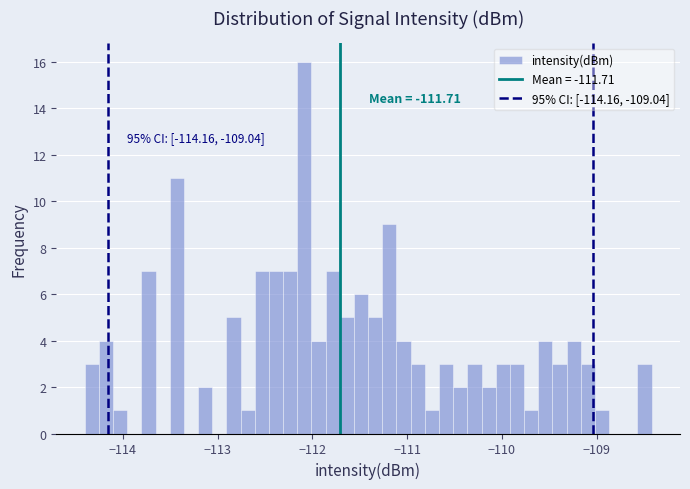

Read against the x-axis, roughly where is the centre of the tallest bar?

-112.1